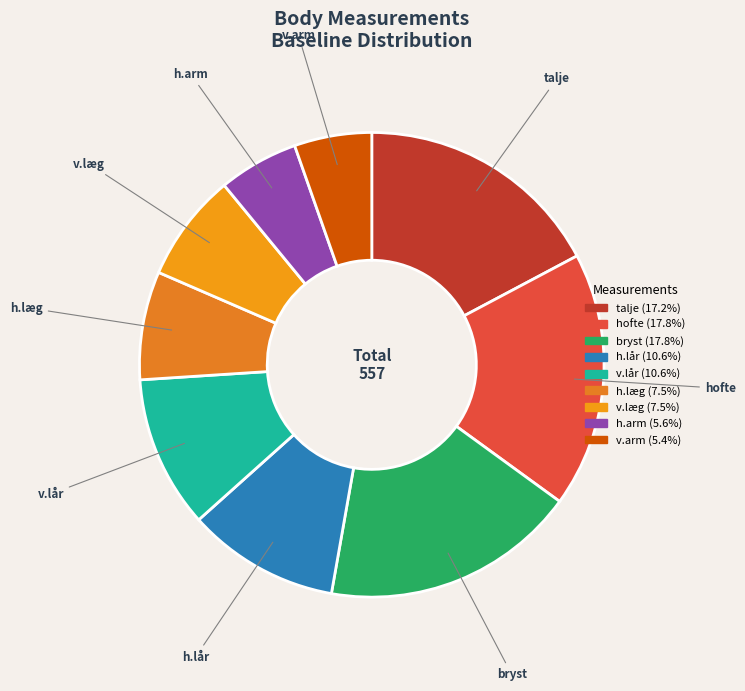

What is the ratio of the value at v.læg to the value at v.lår?

0.7